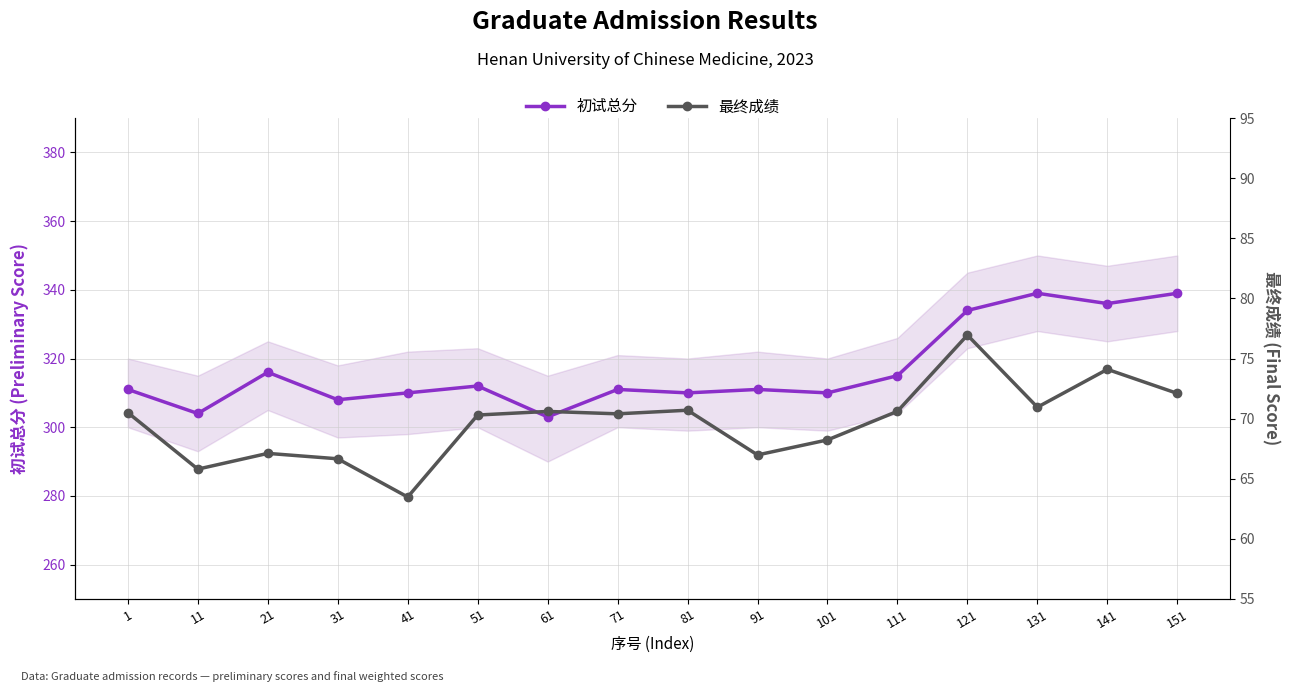

True or false: 初试总分 and 最终成绩 intersect in this chart.

False